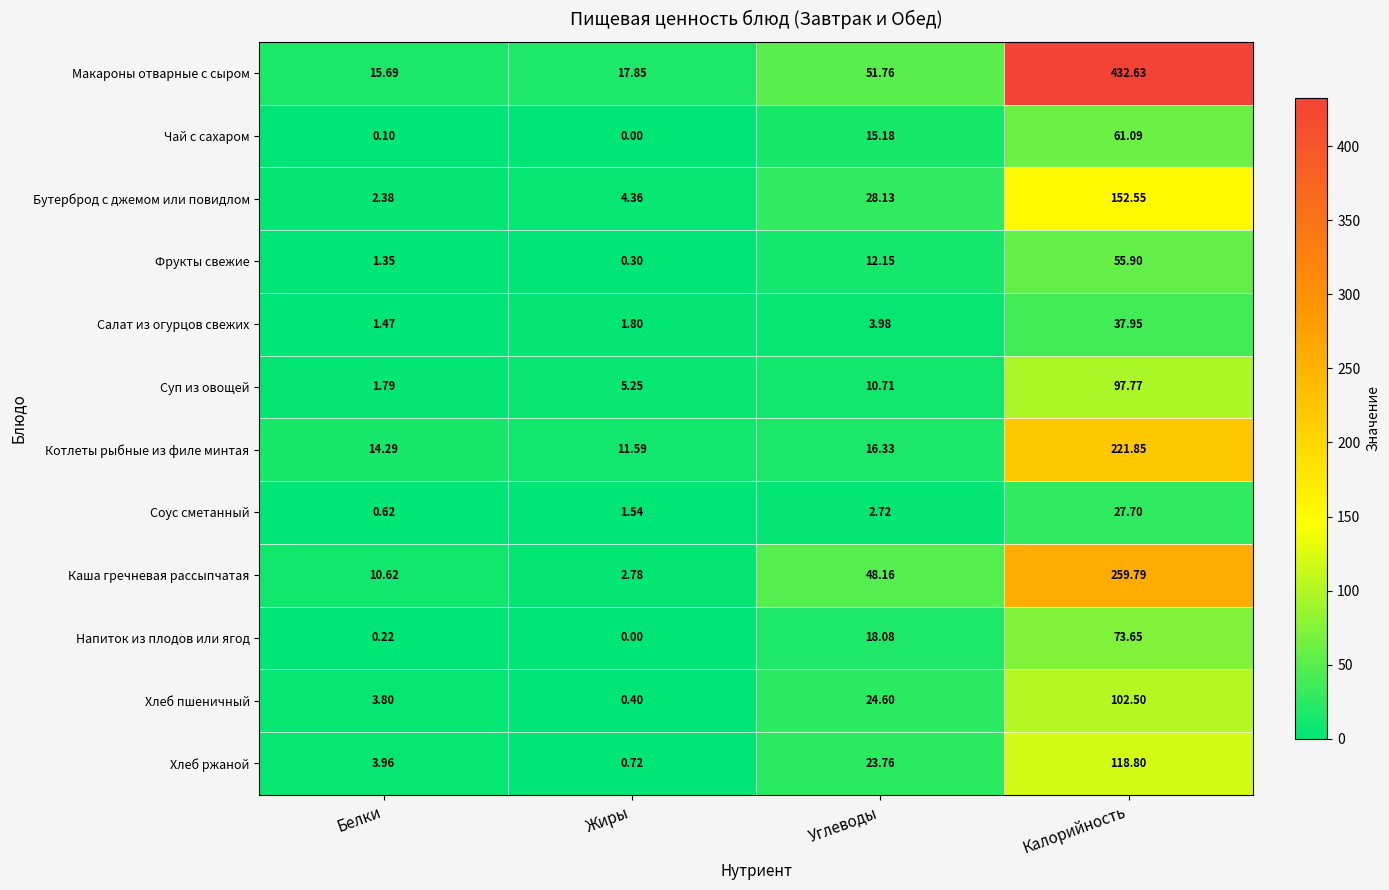

At which label does Чай с сахаром reach its minimum?

Жиры